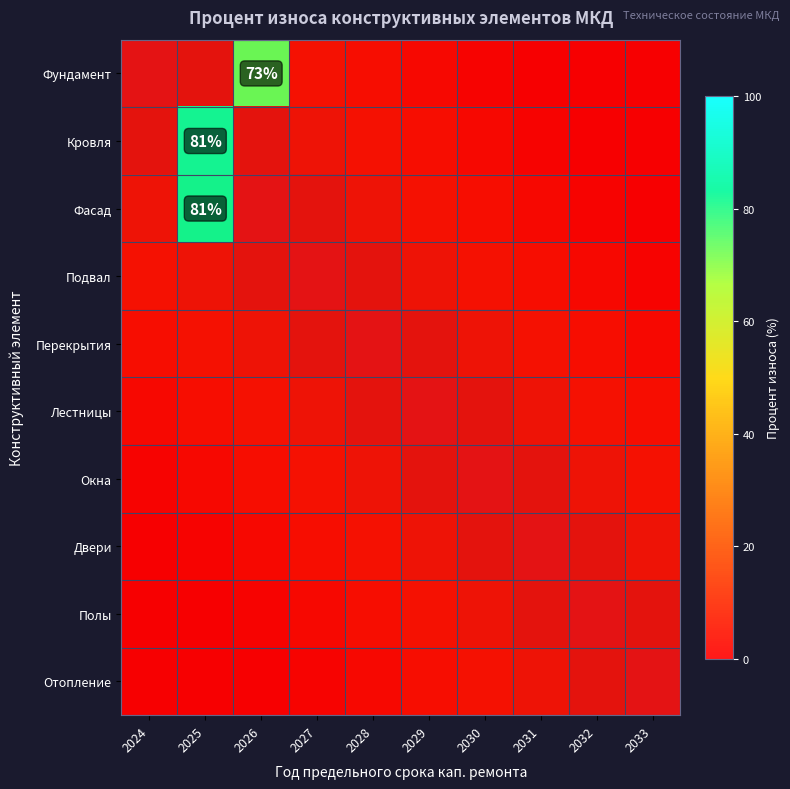

Count the number of categories in the chart.

10